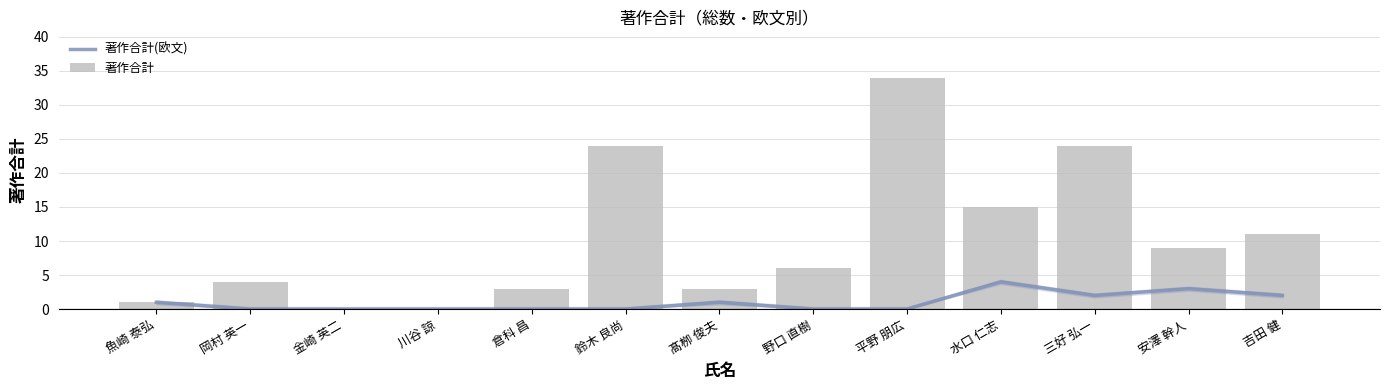

What is the highest value of the 著作合計(欧文) series?

4